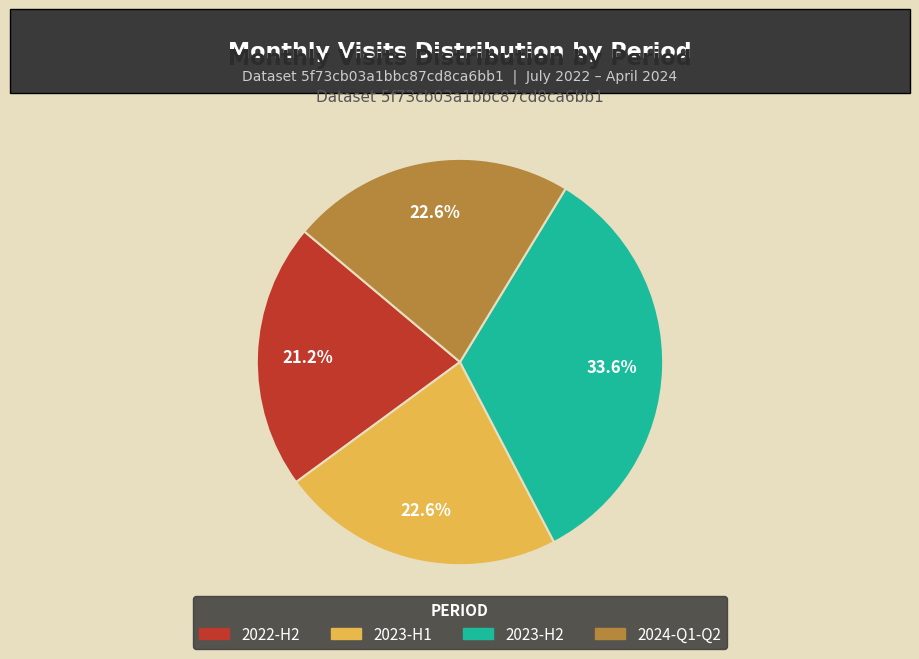

Is there a majority slice in this chart?

No